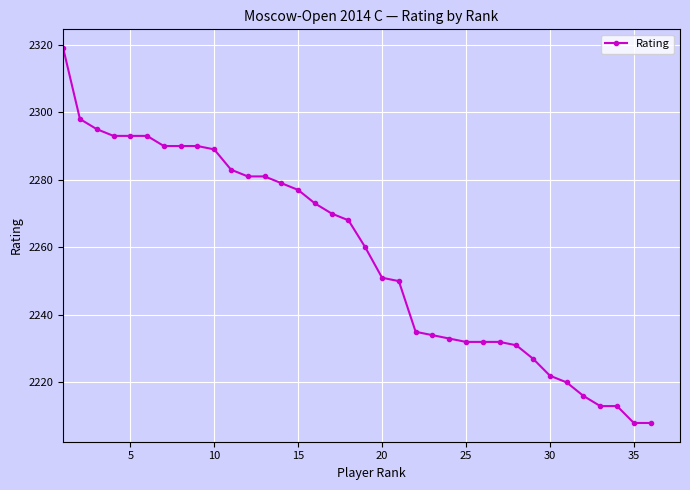

What is the greatest value displayed?

2319